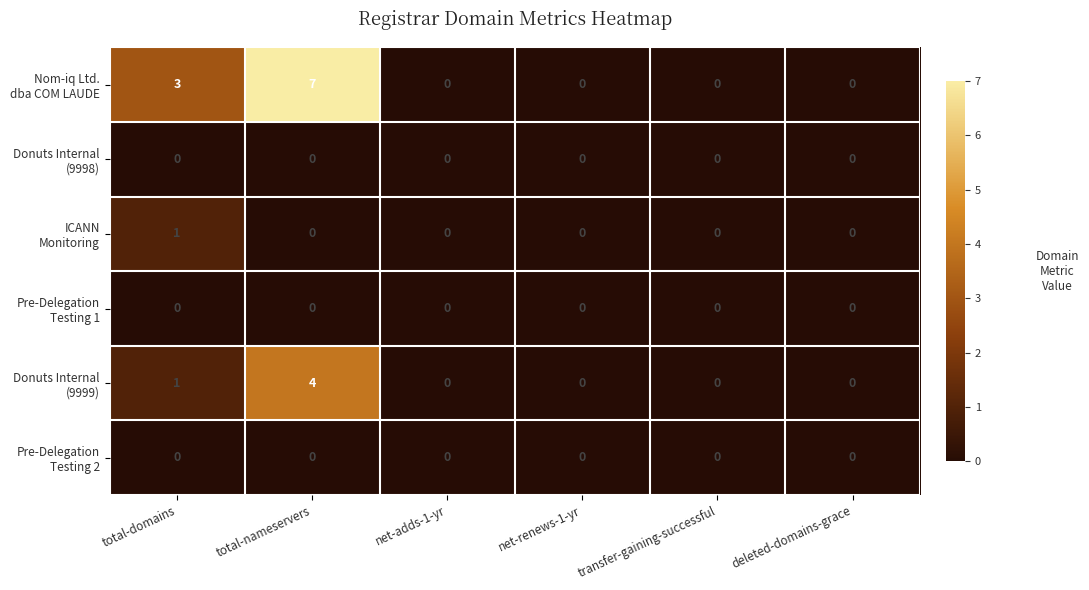

What is the total value across all series at total-domains?

5